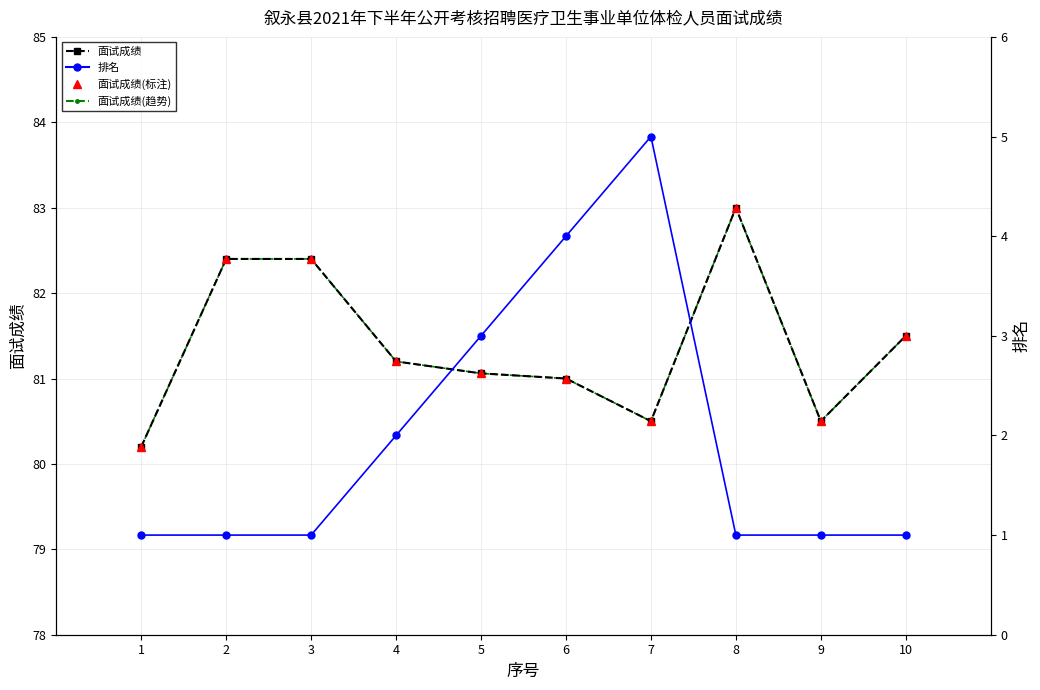

How many series are shown in this chart?

4